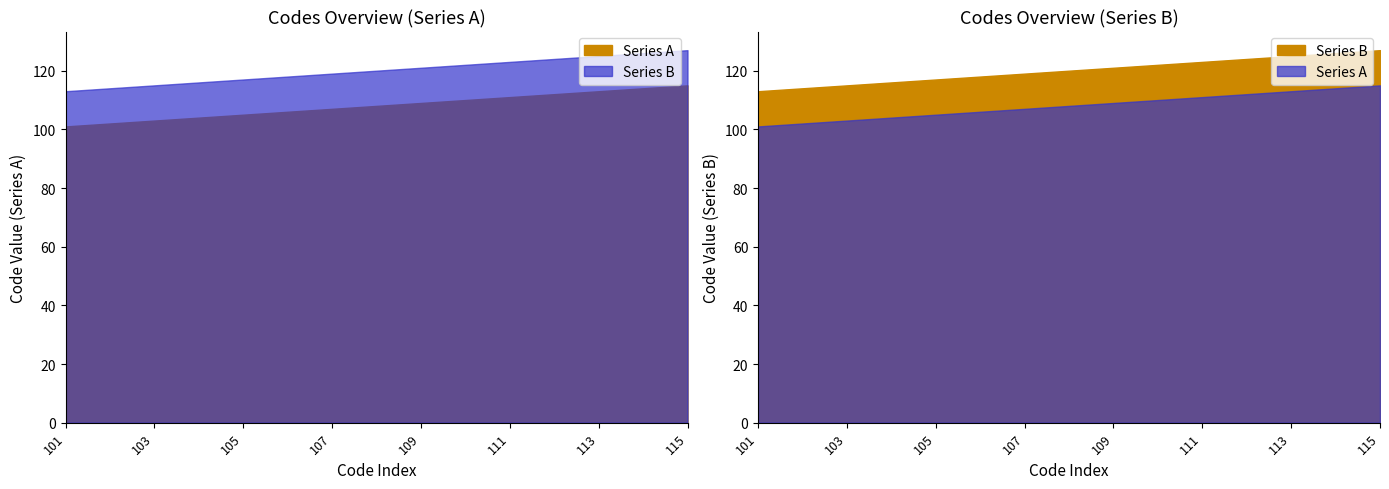

Reading left to right, transcribe all the data shown in this chart.

Series A: 101	102	103	104	105	106	107	108	109	110	111	112	113	114	115
Series B: 113	114	115	116	117	118	119	120	121	122	123	124	125	126	127